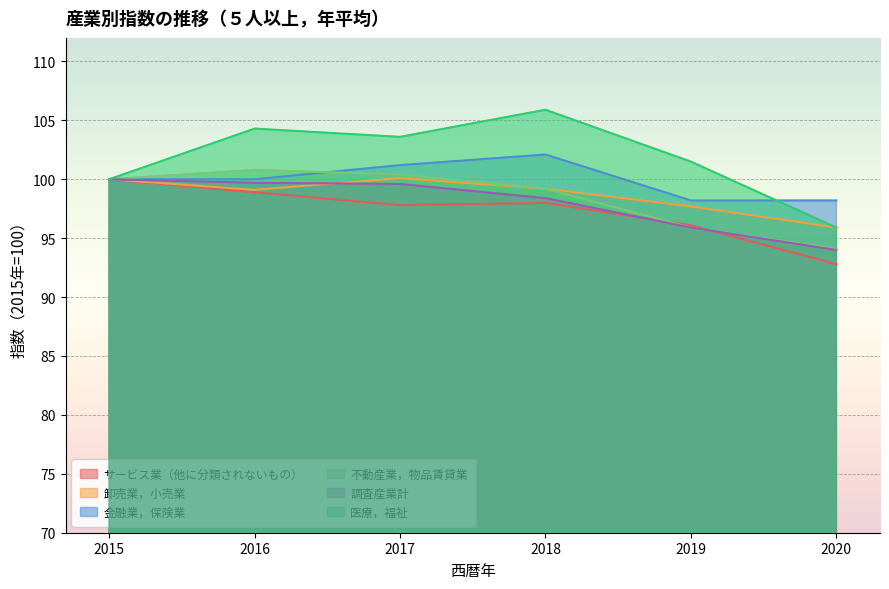

After their last crossing, which series has the higher values: 医療，福祉 or 金融業，保険業?

金融業，保険業